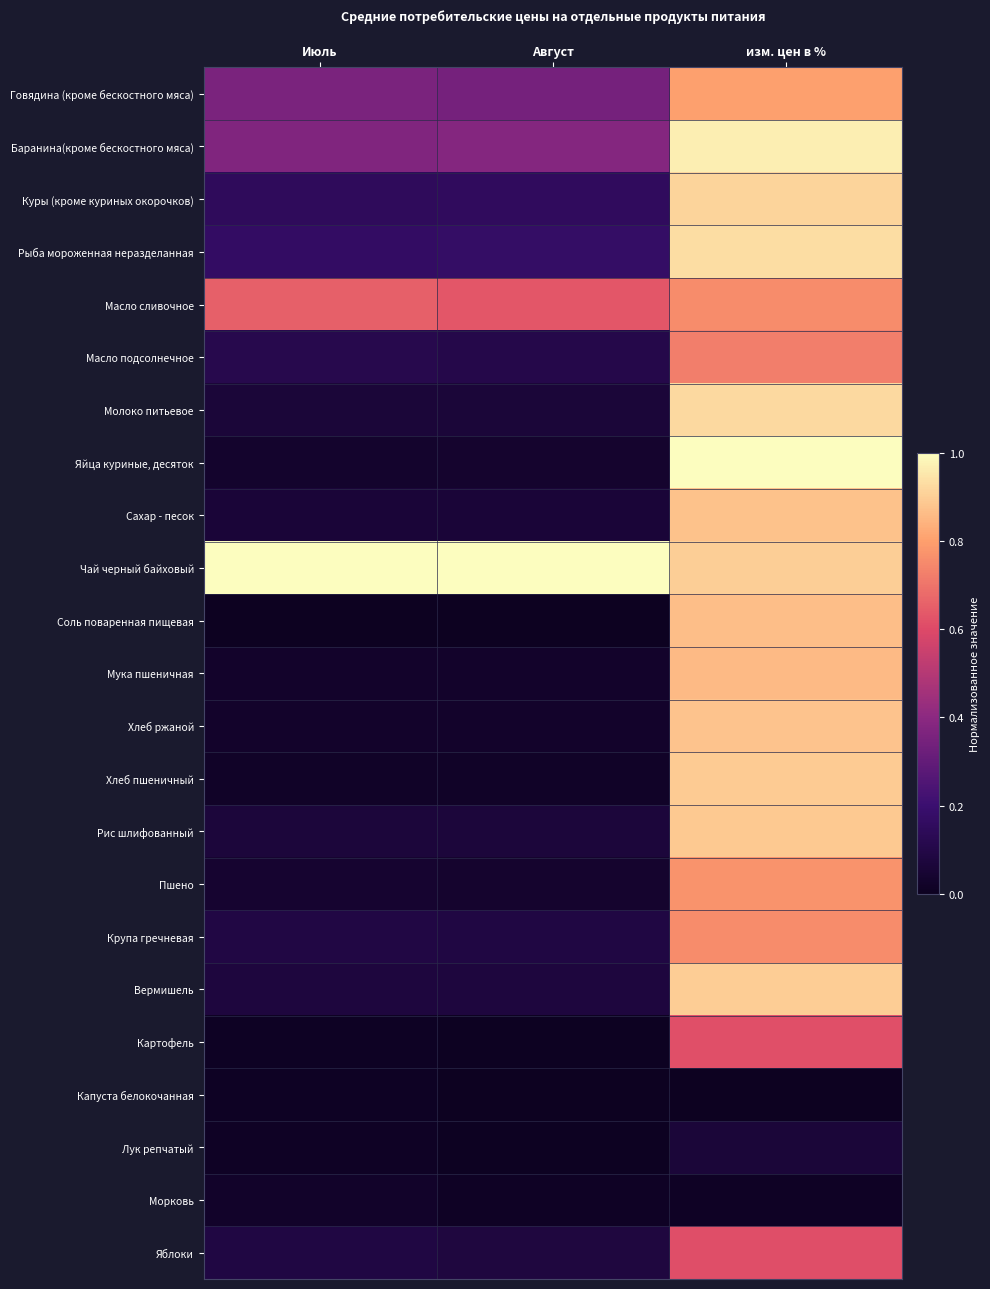

What is the total value across all series at изм. цен в %?

16.9